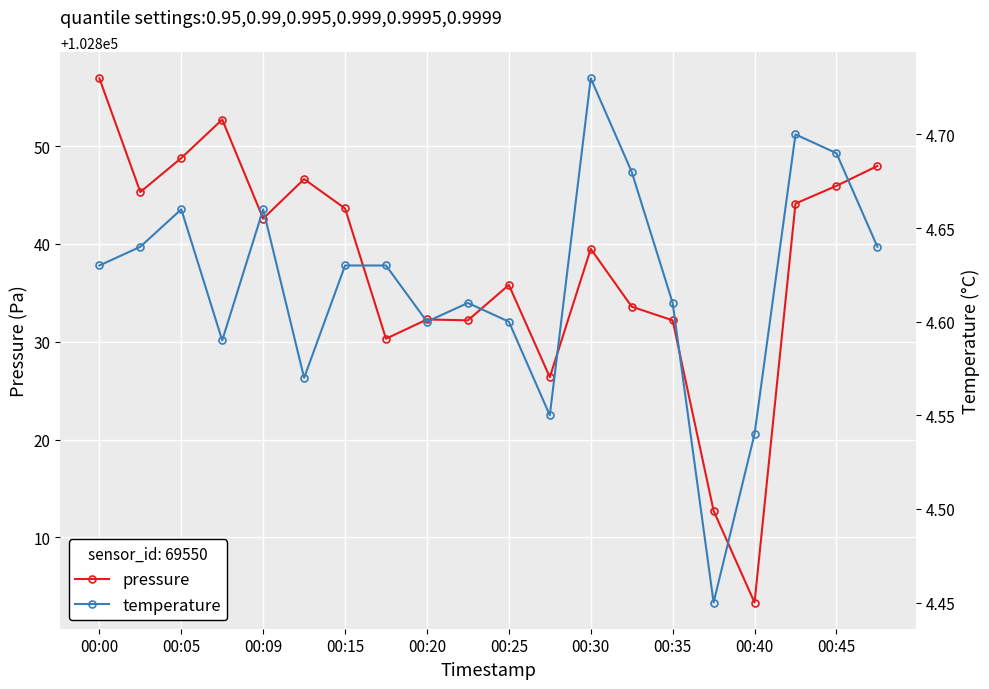

Where does the pressure series first go above 102842?

00:00